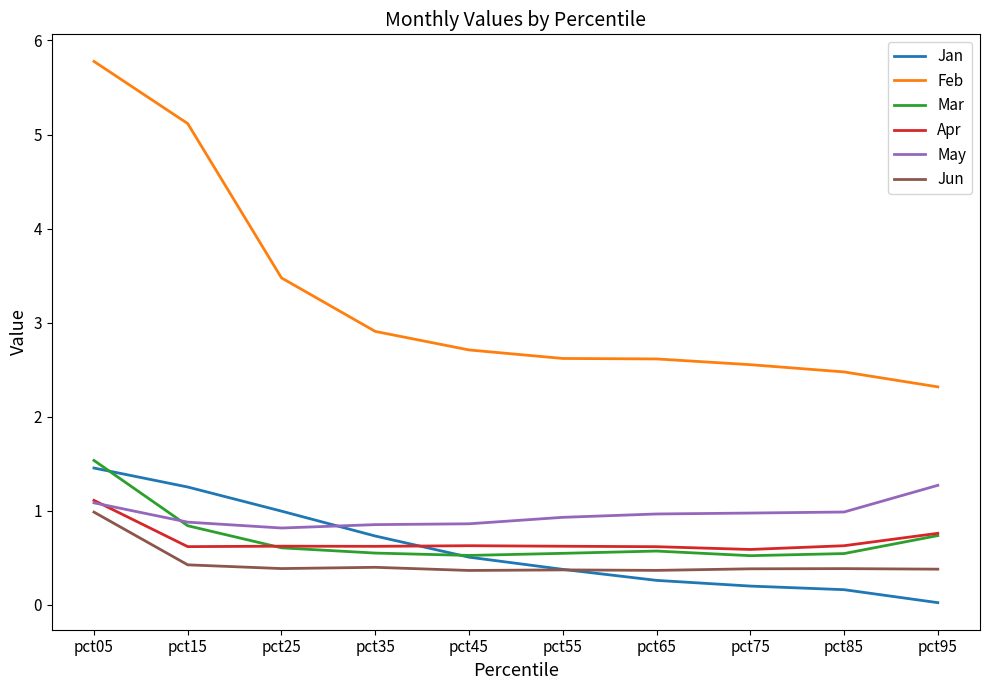

What is the total value across all series at pct65?

5.4